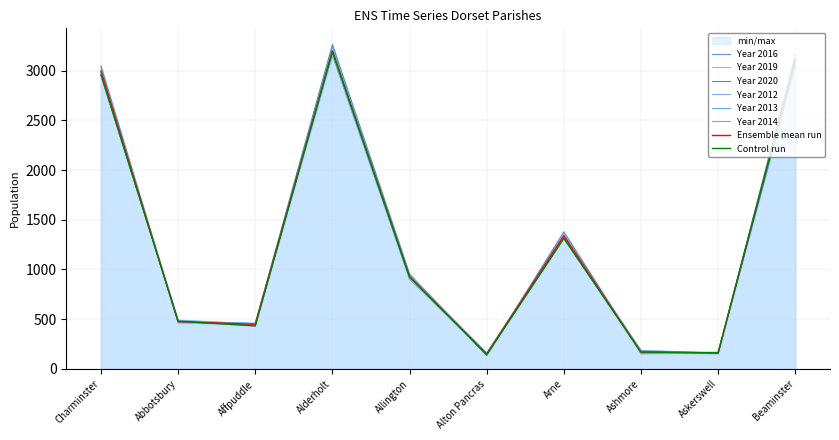

What is the sum of all Year 2019 values?

12981